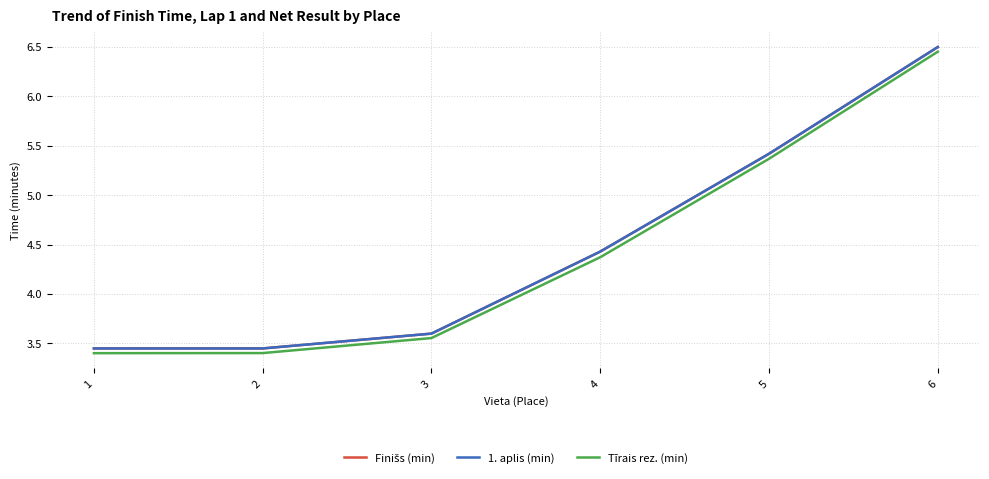

What is the total value across all series at 6?

19.5